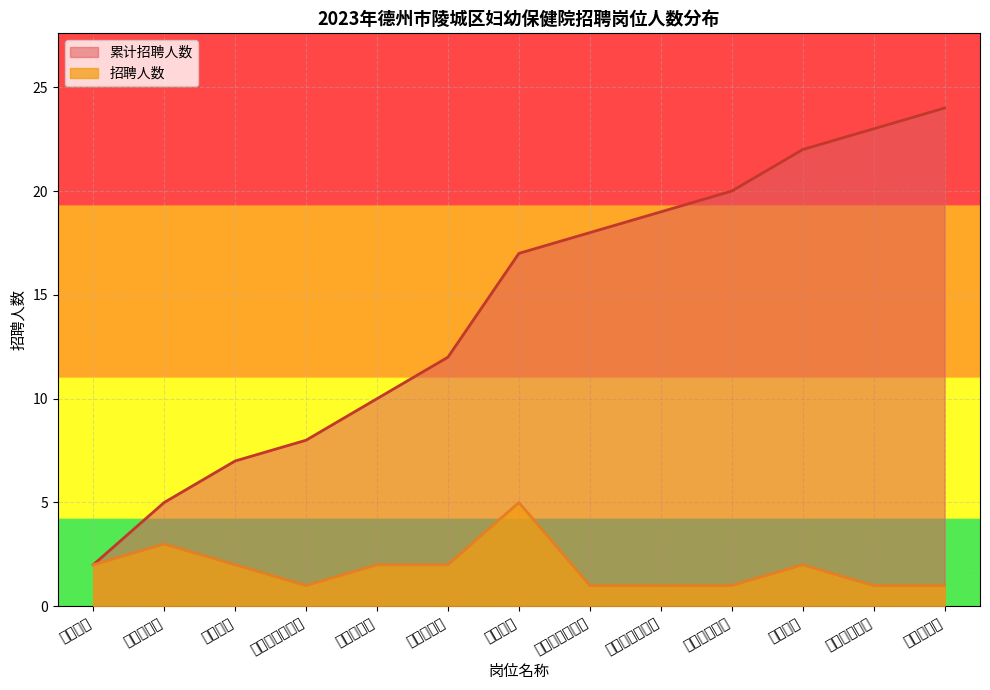

Which series changed the most between 临床护理 and 从事中药房工作?

招聘人数